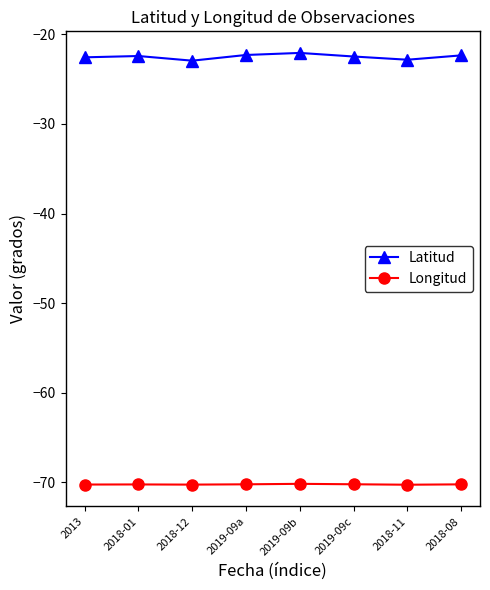

True or false: Longitud has more than 0 interior local peaks.

True